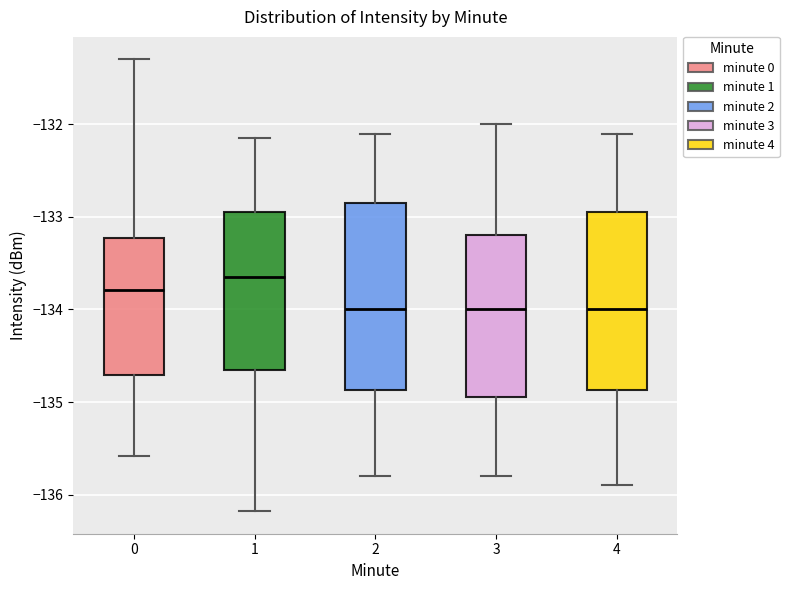

Reading left to right, transcribe this box plot: for each box, give where its median line is, the range the box spans, and where its two whiskers end, as read against the y-axis. The values are not printed on the chart, so give them approximately, as read against the axis.

0: median -133.8, box -134.7 to -133.2, whiskers -135.6 to -131.3
1: median -133.6, box -134.6 to -132.9, whiskers -136.2 to -132.1
2: median -134.0, box -134.9 to -132.8, whiskers -135.8 to -132.1
3: median -134.0, box -134.9 to -133.2, whiskers -135.8 to -132.0
4: median -134.0, box -134.9 to -132.9, whiskers -135.9 to -132.1